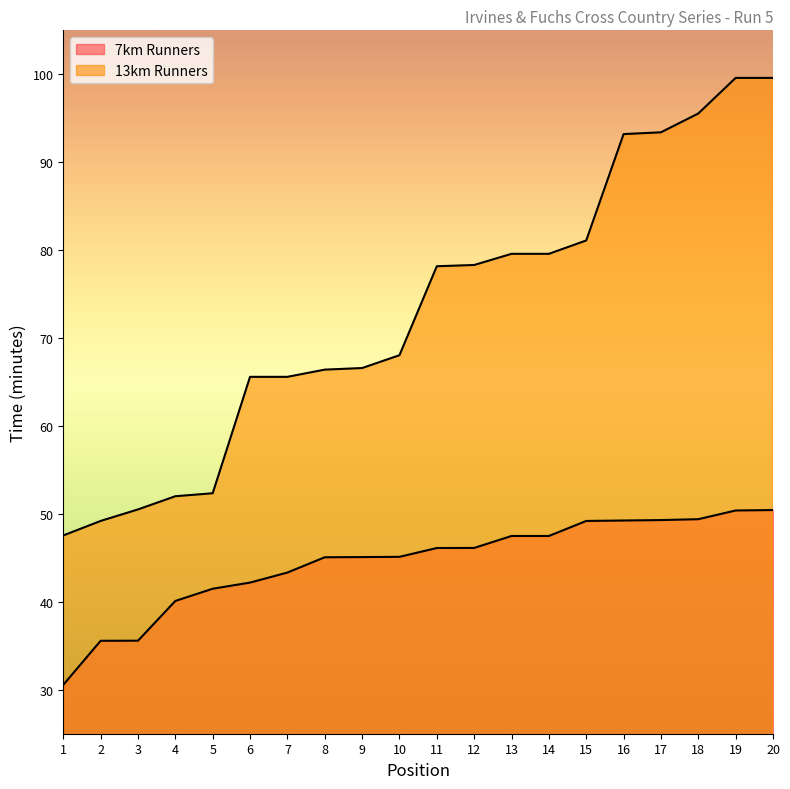

Which category has the highest value in the 7km Runners series?

20